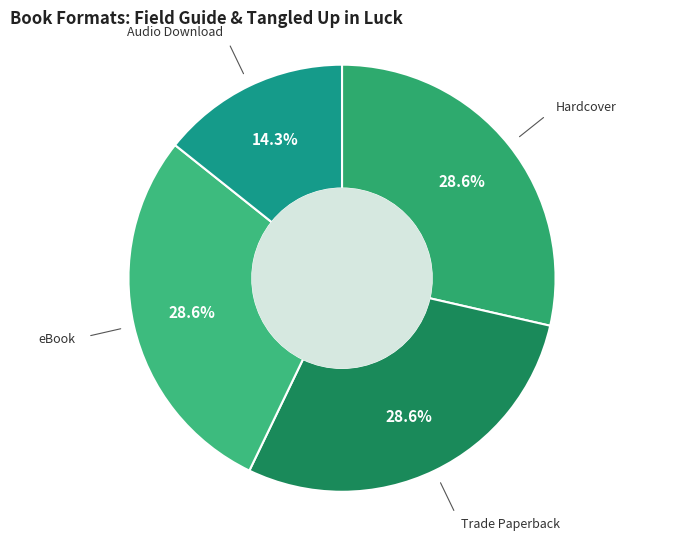

The eBook slice represents 29% of the pie. True or false?

True